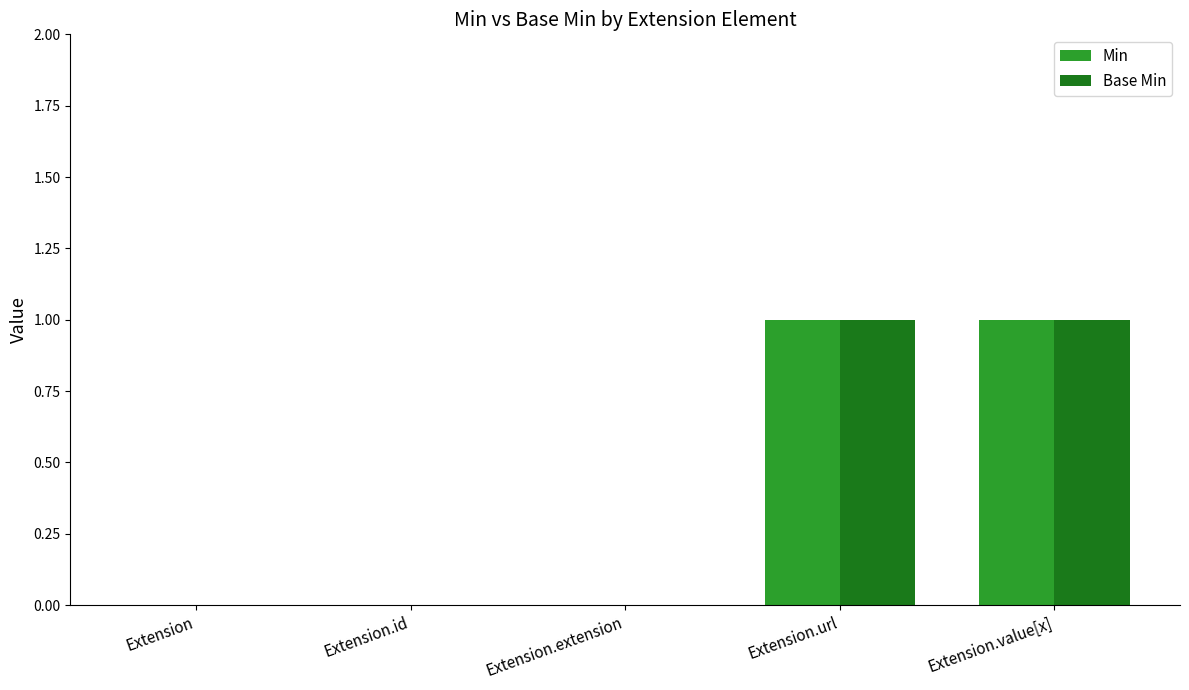

How many Base Min values are between 0 and 1?

5